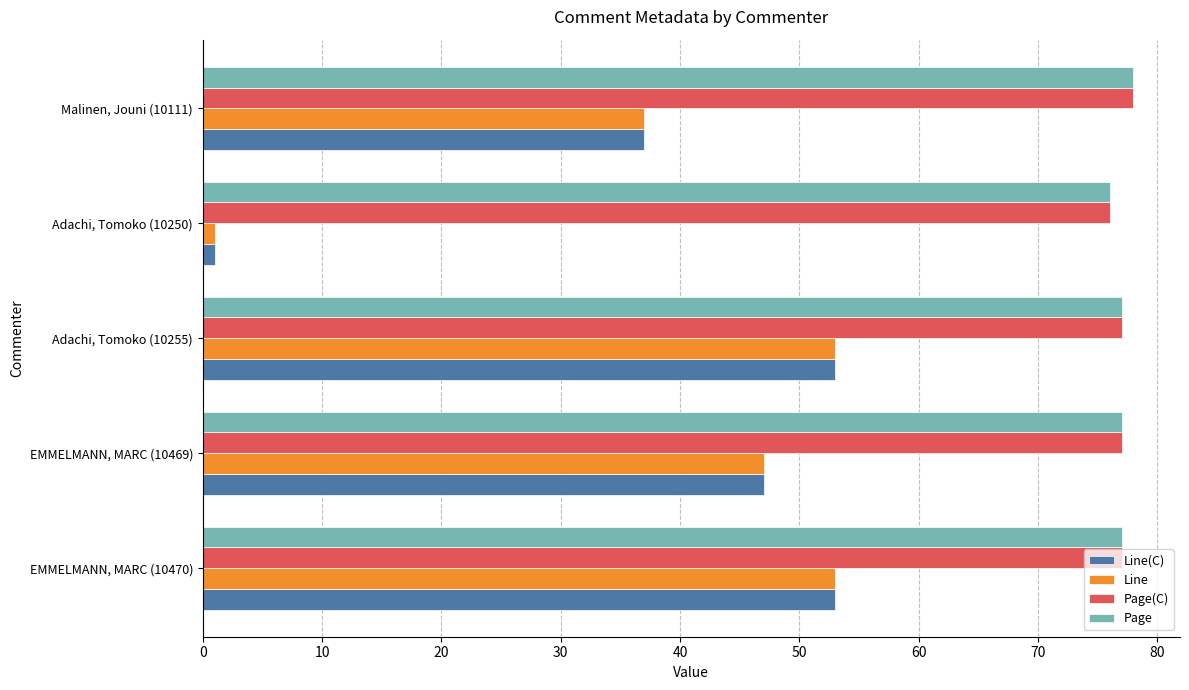

The Line series shows 21 at EMMELMANN, MARC (10470). True or false?

False